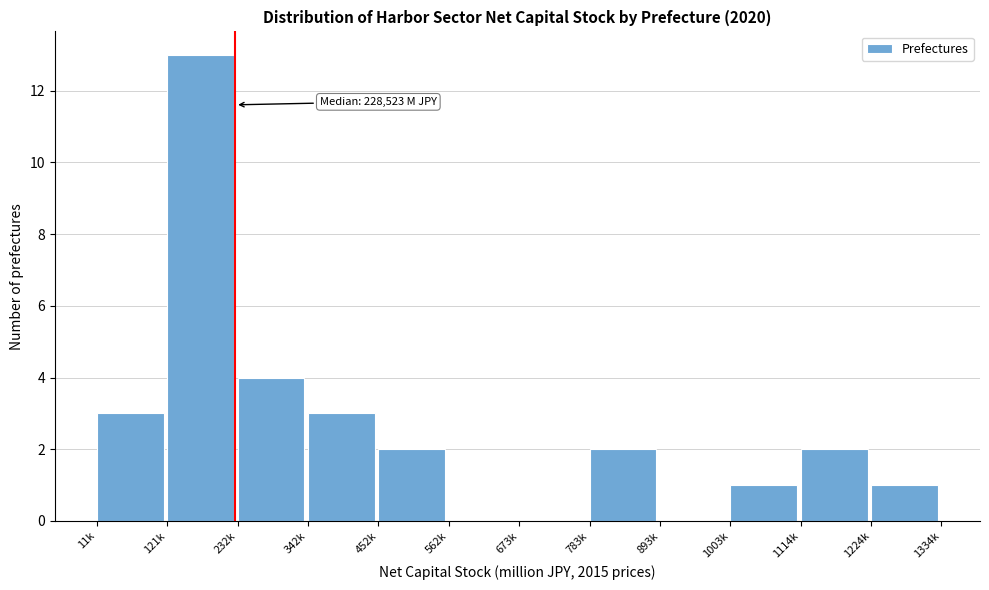

Reading left to right, what are all the values shown in this chart?

11k=3	121k=13	232k=4	342k=3	452k=2	562k=0	673k=0	783k=2	893k=0	1003k=1	1114k=2	1224k=1